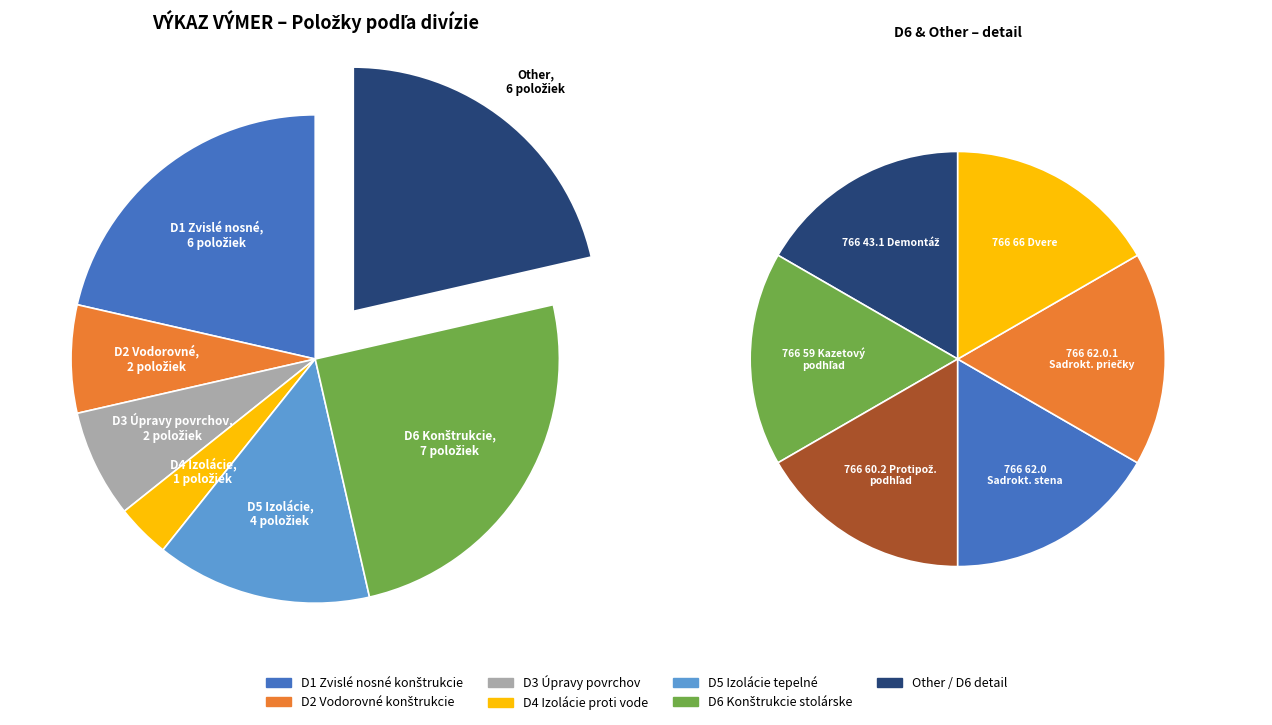

Count the number of slices in the pie.

7